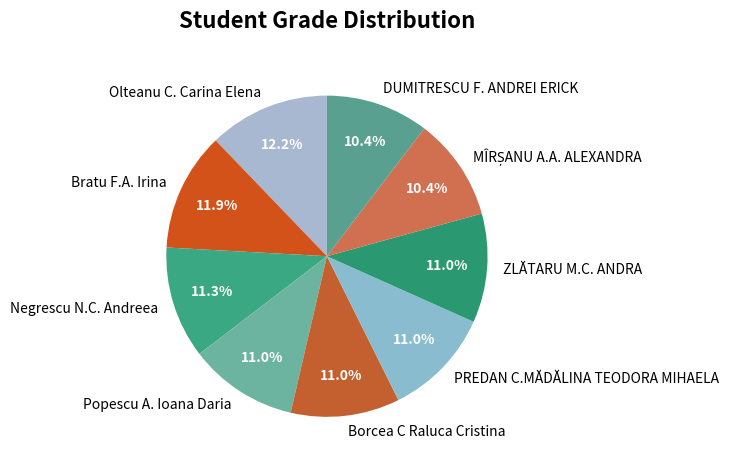

Is PREDAN C.MĂDĂLINA TEODORA MIHAELA the majority of the pie?

No